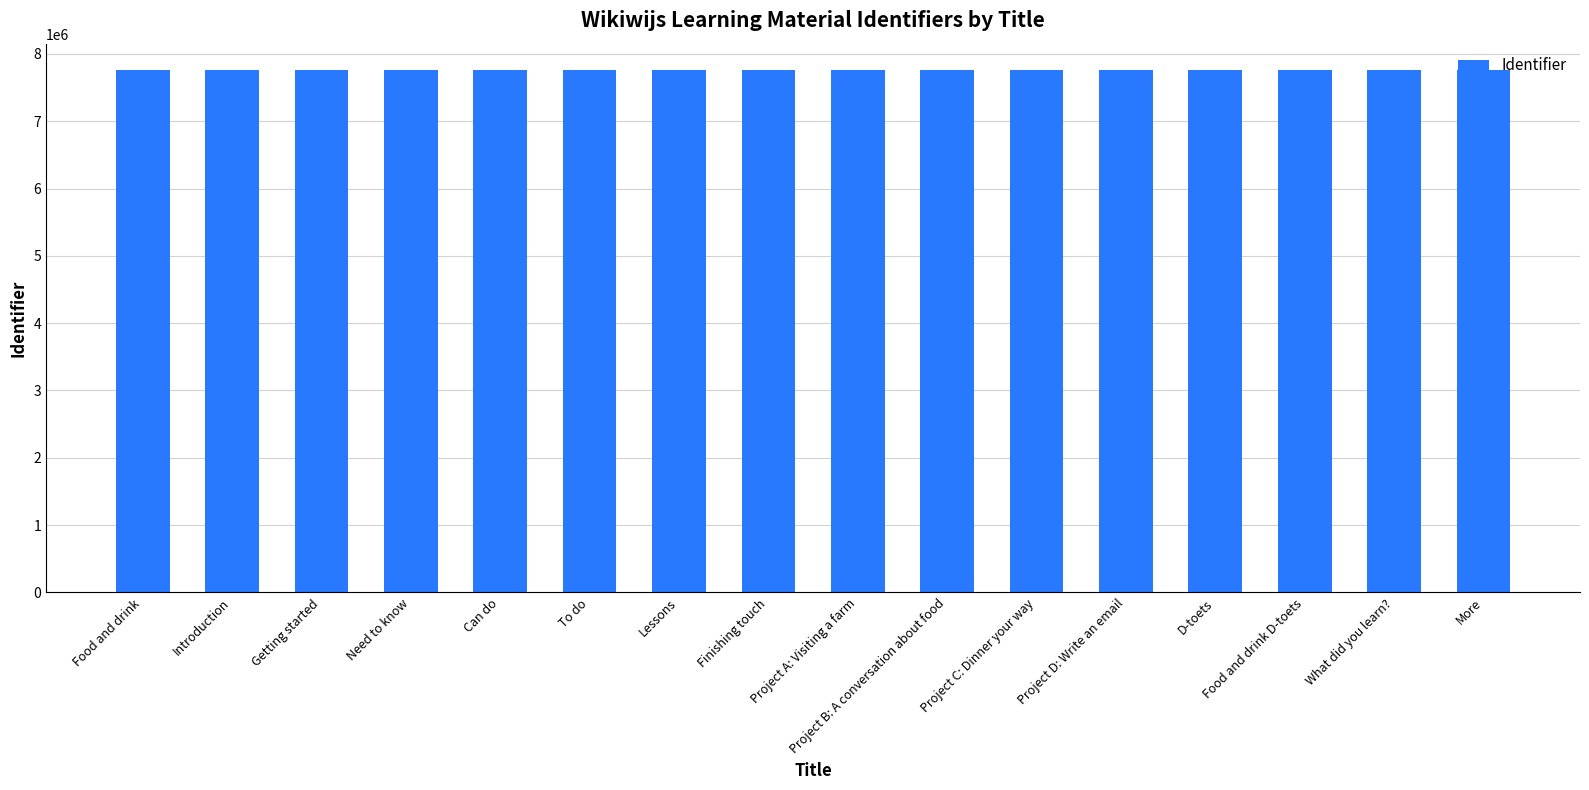

What is the difference between the values at Project B: A conversation about food and D-toets?

6